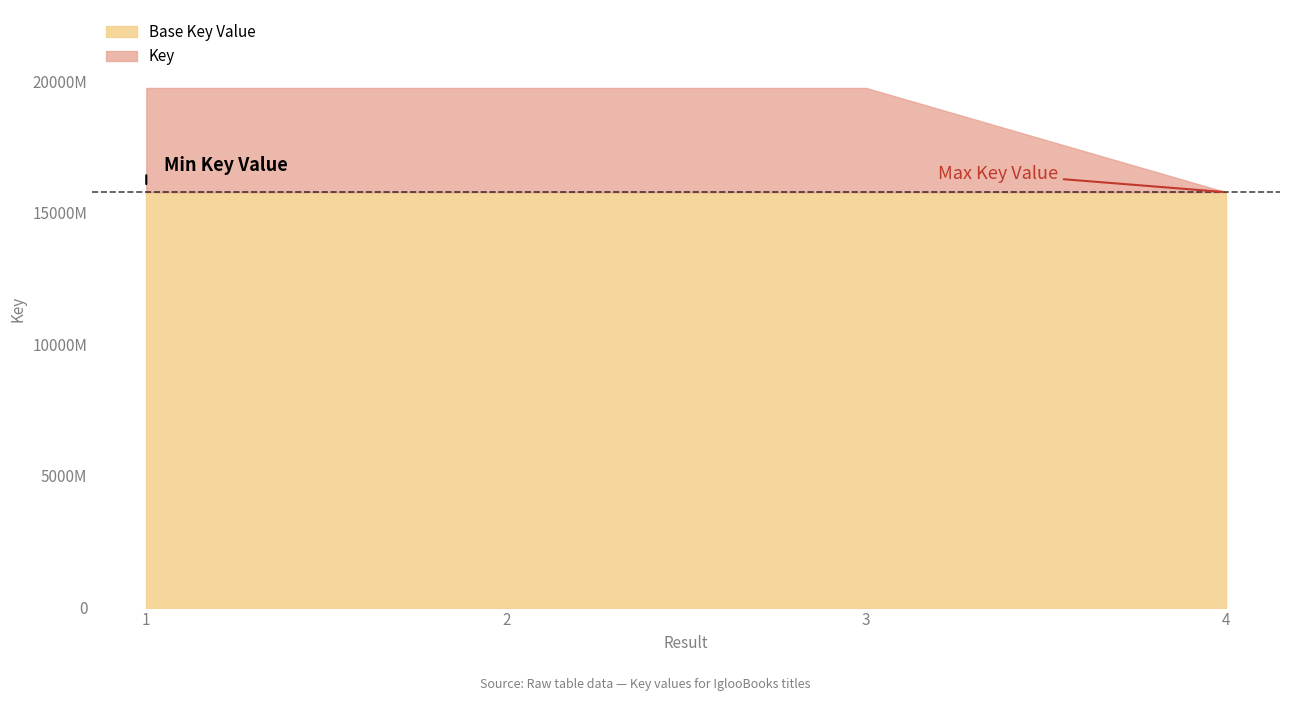

Between 2 and 4, which is larger?

2